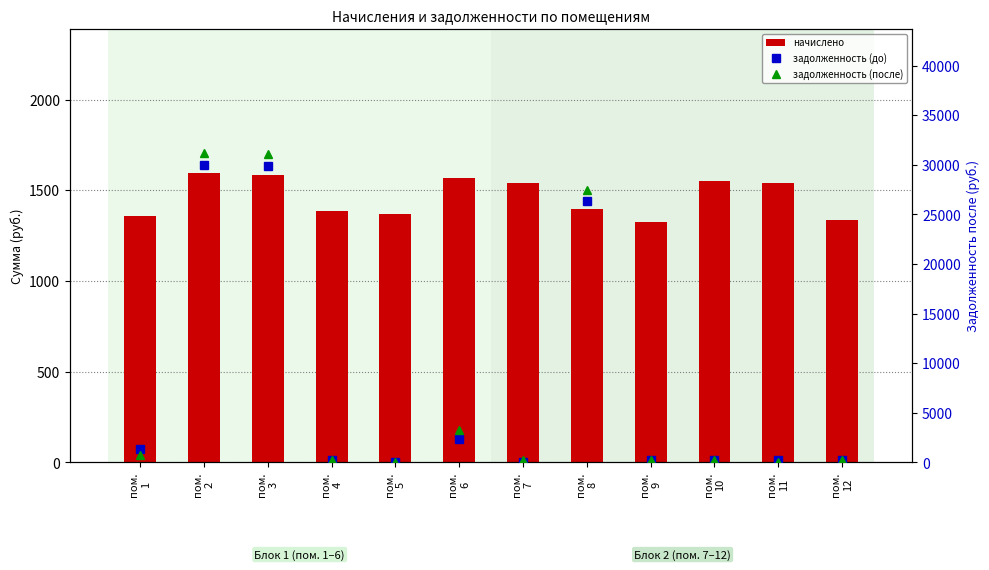

Reading left to right, what are all the values shown in this chart?

начислено: пом.
1=1357.9	пом.
2=1593.2	пом.
3=1586.8	пом.
4=1386.5	пом.
5=1370.6	пом.
6=1567.7	пом.
7=1542.3	пом.
8=1399.2	пом.
9=1326.1	пом.
10=1551.8	пом.
11=1542.3	пом.
12=1338.8
задолженность (до): пом.
1=1342.2	пом.
2=29985.2	пом.
3=29865.5	пом.
4=231.1	пом.
5=0.0	пом.
6=2406.8	пом.
7=0.0	пом.
8=26334.3	пом.
9=221.0	пом.
10=258.6	пом.
11=257.1	пом.
12=223.1
задолженность (после): пом.
1=789.1	пом.
2=31227.8	пом.
3=31103.1	пом.
4=231.1	пом.
5=0.0	пом.
6=3236.3	пом.
7=257.1	пом.
8=27425.6	пом.
9=221.0	пом.
10=258.6	пом.
11=0.0	пом.
12=223.1